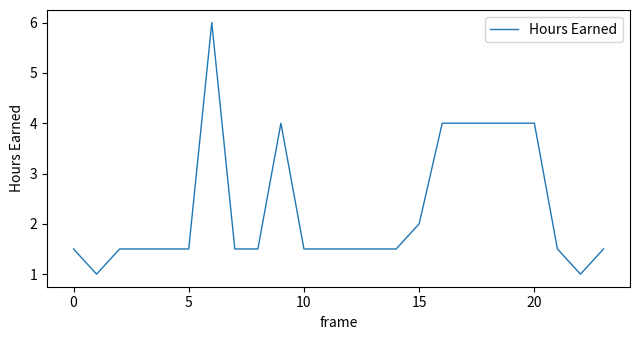

What is the maximum value shown in the chart?

6.0